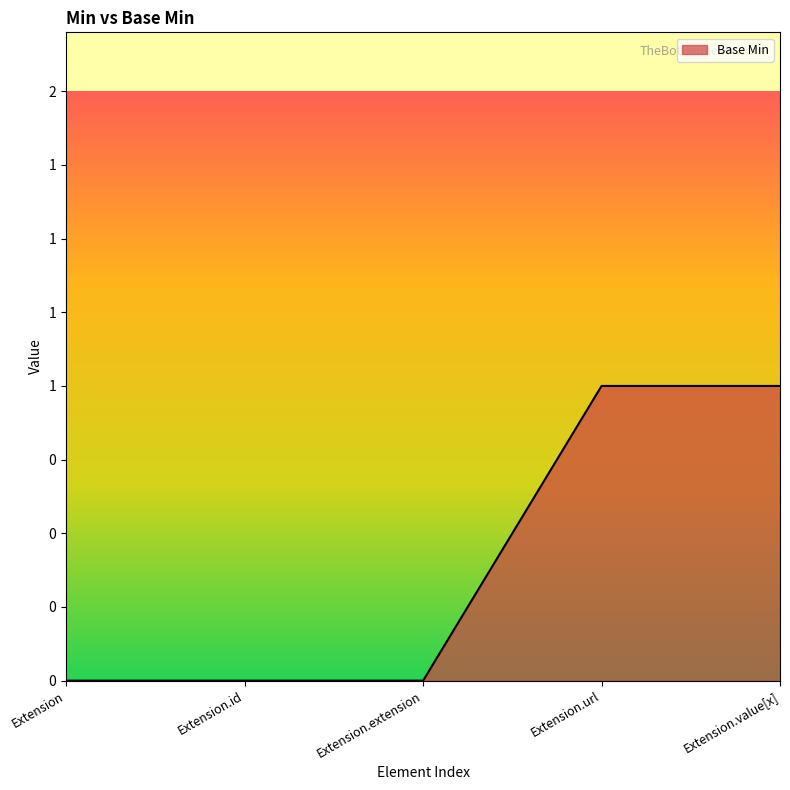

Does the chart have visible grid lines?

No